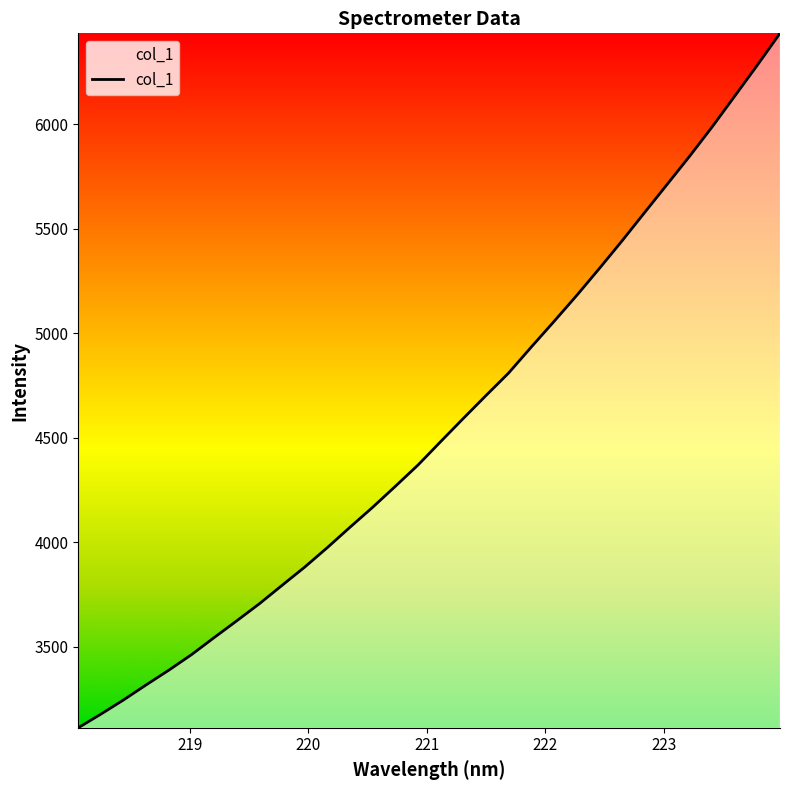

What is the difference between the maximum and minimum values?

3322.7